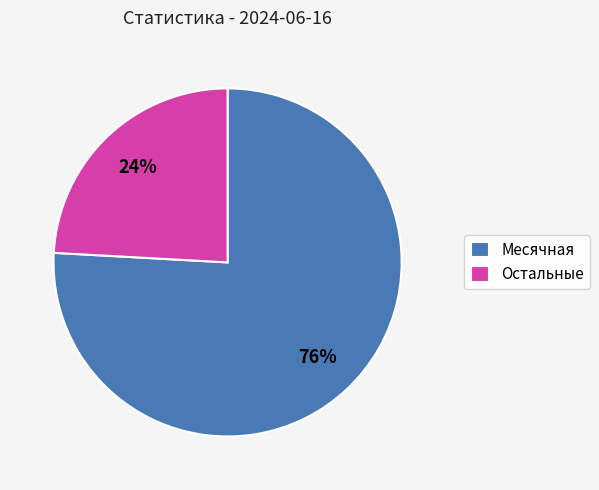

Rank the categories by value from highest to lowest.

Месячная, Остальные